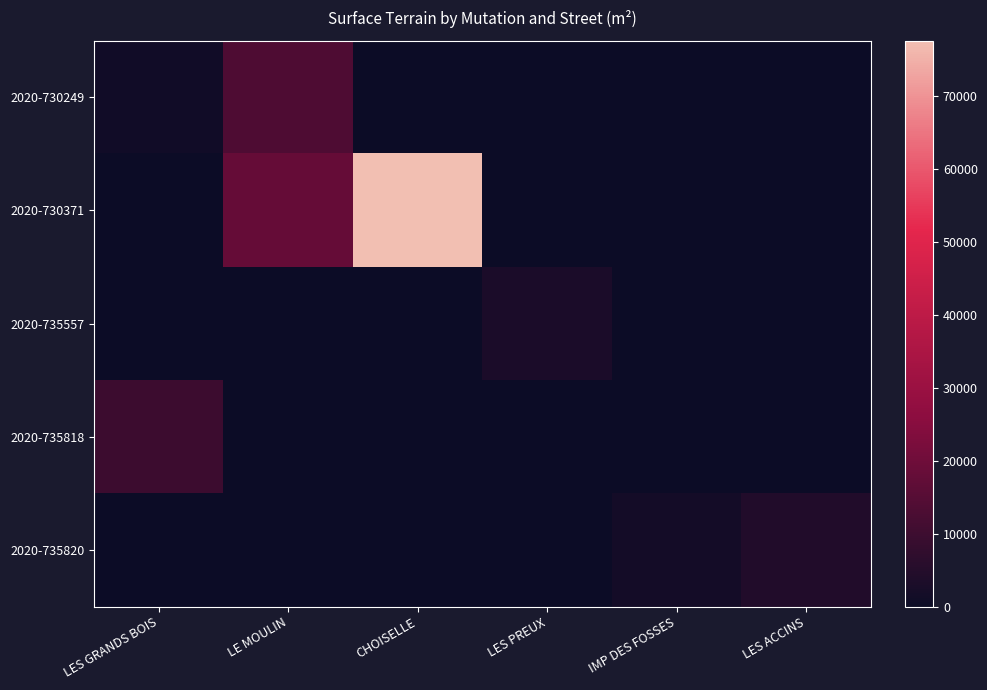

Reading right to left, extract all data points from this chart.

2020-730249: LES ACCINS=0	IMP DES FOSSES=0	LES PREUX=0	CHOISELLE=0	LE MOULIN=13501	LES GRANDS BOIS=1082
2020-730371: LES ACCINS=0	IMP DES FOSSES=0	LES PREUX=0	CHOISELLE=77639	LE MOULIN=18077	LES GRANDS BOIS=0
2020-735557: LES ACCINS=0	IMP DES FOSSES=0	LES PREUX=3322	CHOISELLE=0	LE MOULIN=0	LES GRANDS BOIS=0
2020-735818: LES ACCINS=0	IMP DES FOSSES=0	LES PREUX=0	CHOISELLE=0	LE MOULIN=0	LES GRANDS BOIS=9898
2020-735820: LES ACCINS=4520	IMP DES FOSSES=1687	LES PREUX=0	CHOISELLE=0	LE MOULIN=0	LES GRANDS BOIS=0